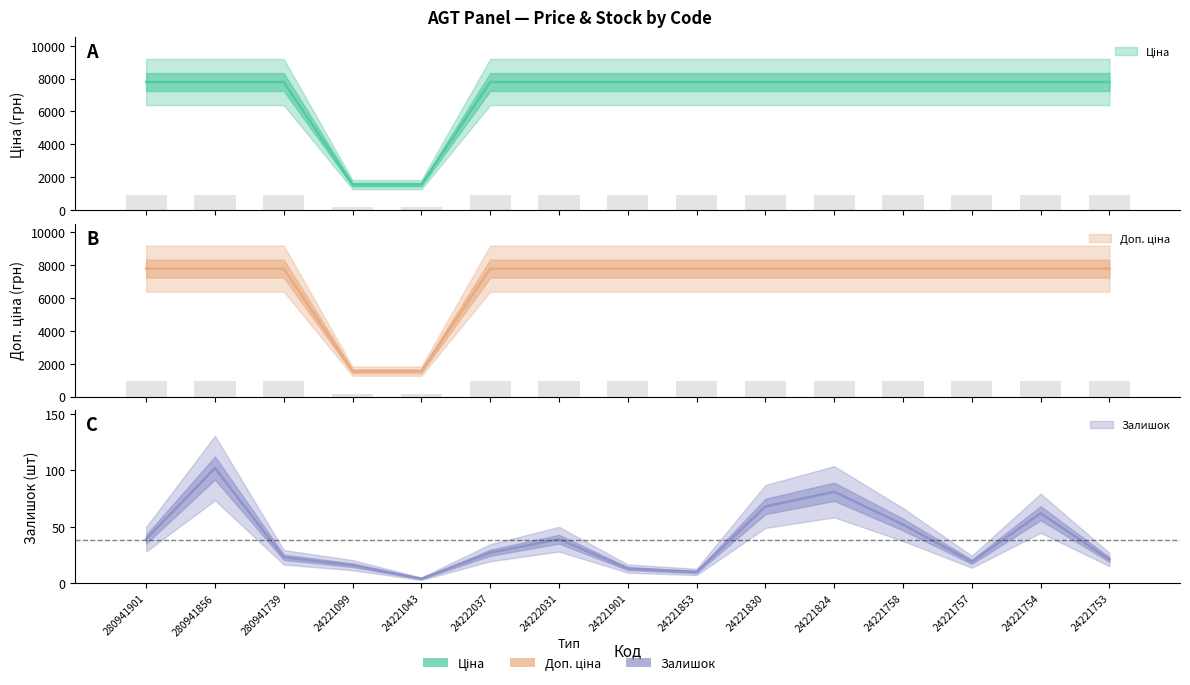

Which series changed the most between 280941901 and 24222037?

Залишок